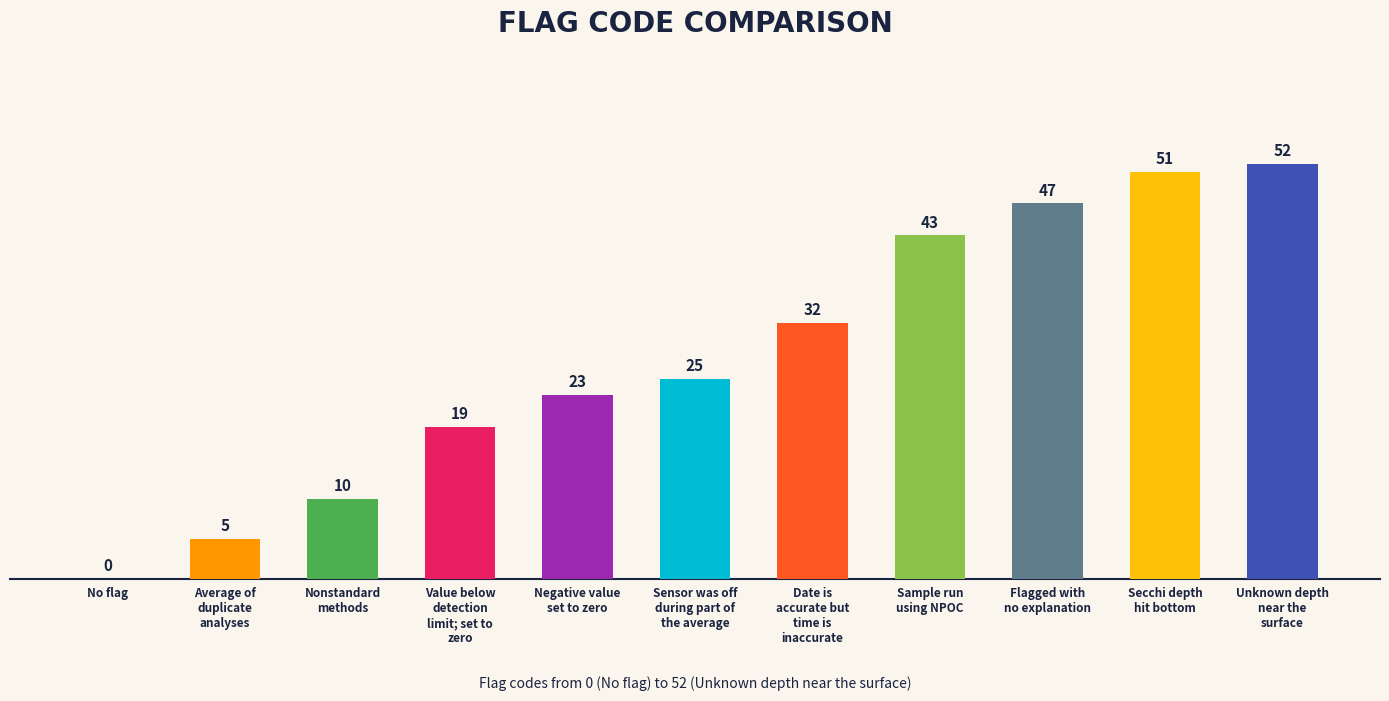

Reading left to right, what are all the values shown in this chart?

0	5	10	19	23	25	32	43	47	51	52